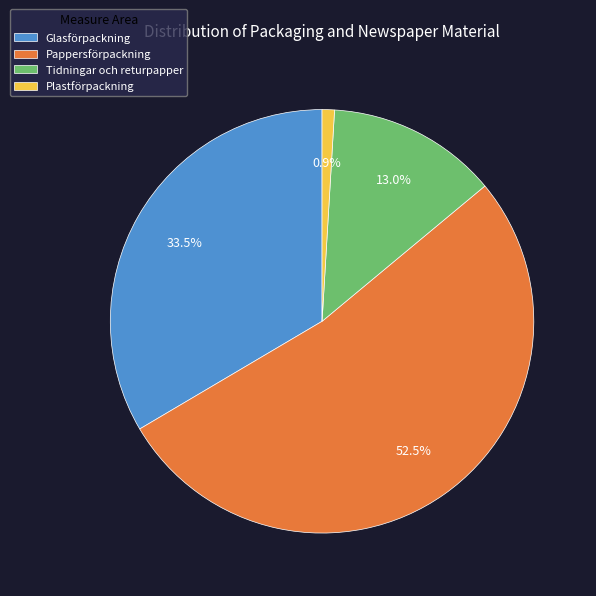

Which has a higher value, Tidningar och returpapper or Glasförpackning?

Glasförpackning